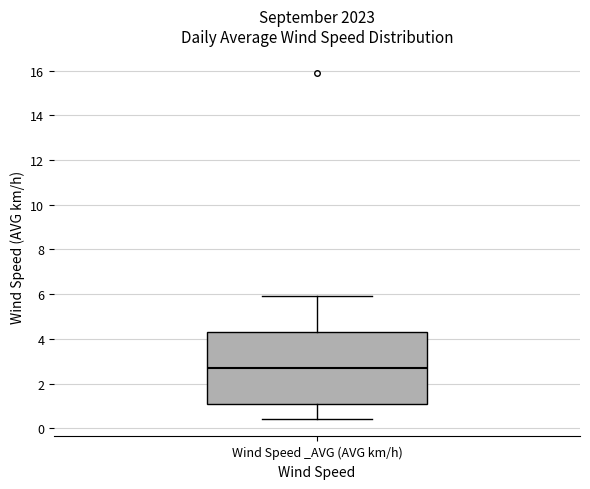

Where does the median line of the box for Wind Speed _AVG (AVG km/h) sit on the y-axis? The values are not printed on the chart, so give them approximately, as read against the axis.

2.6